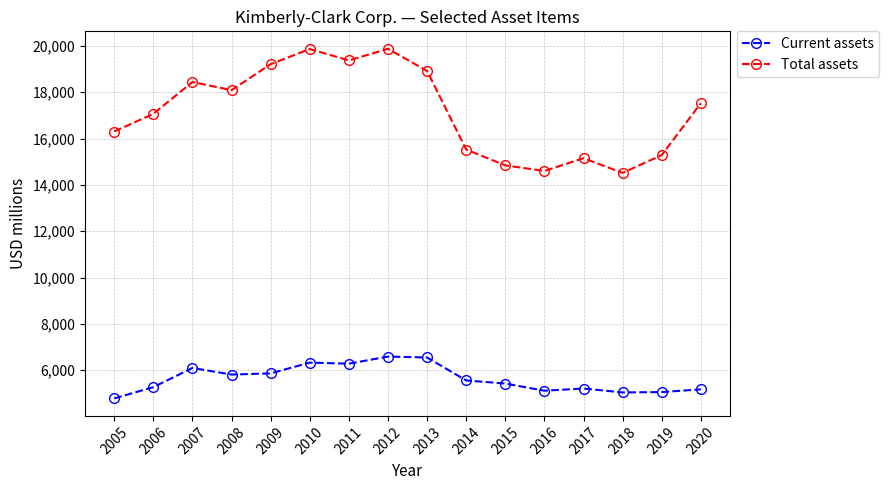

How many categories are shown in the chart?

16